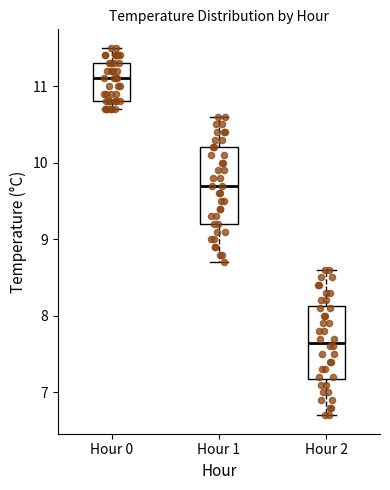

Reading left to right, read every box against the y-axis: the position of its median line, the range the box covers, and the ends of its whiskers. The values are not printed on the chart, so give them approximately, as read against the axis.

Hour 0: median 11.1, box 10.8 to 11.3, whiskers 10.7 to 11.5
Hour 1: median 9.7, box 9.2 to 10.2, whiskers 8.7 to 10.6
Hour 2: median 7.7, box 7.2 to 8.1, whiskers 6.7 to 8.6